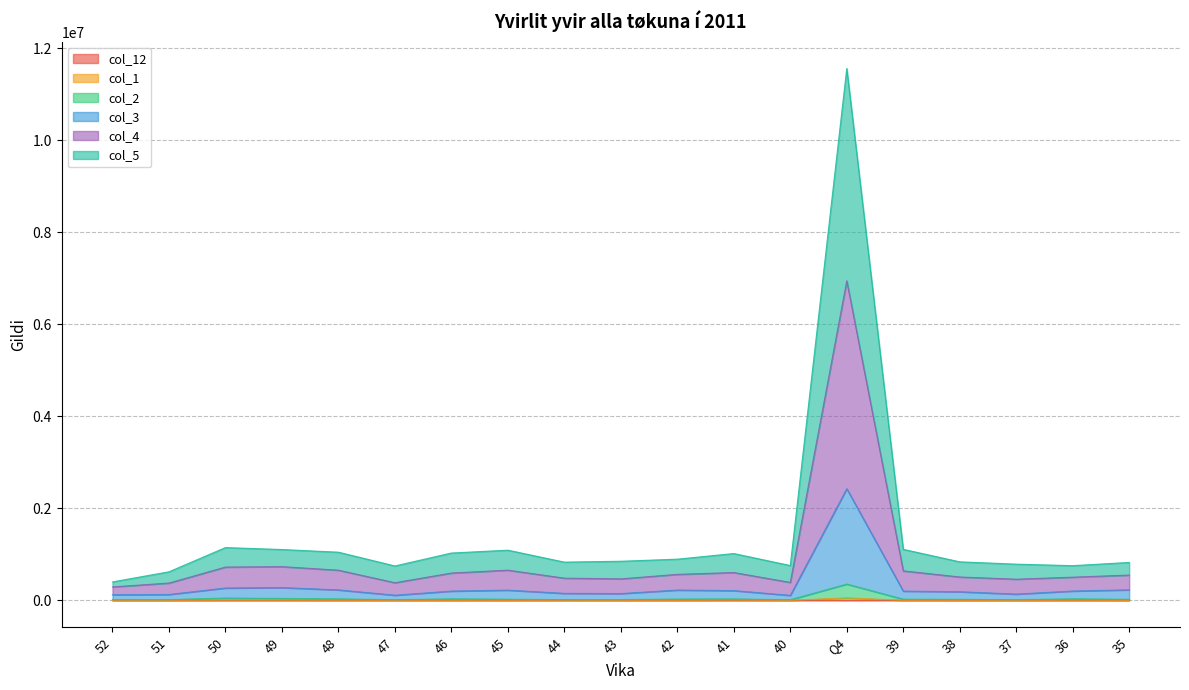

List the labels in order of col_2 value, smallest first.

40, 47, 37, 52, 51, 44, 43, 38, 35, 45, 39, 42, 41, 48, 46, 36, 49, 50, Q4